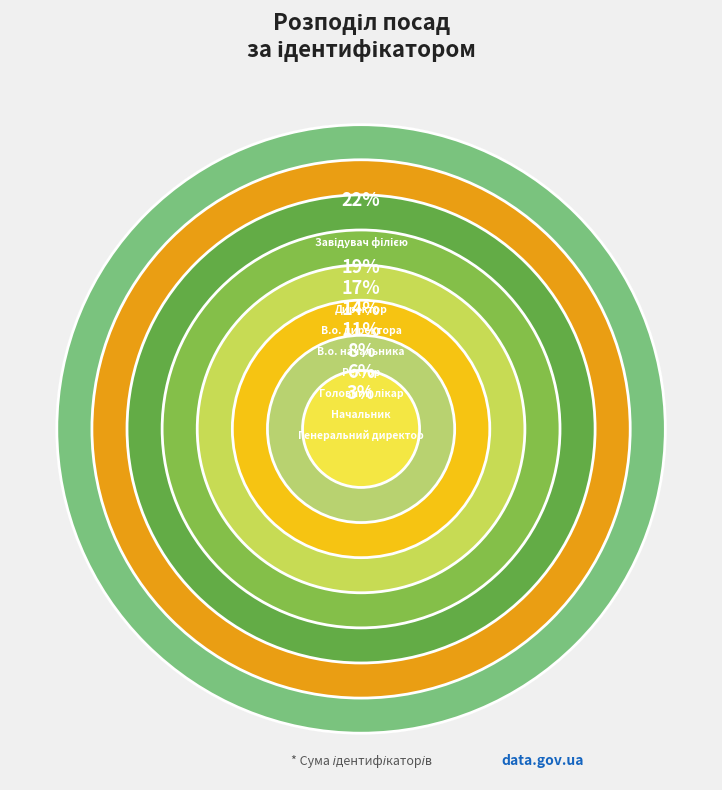

The Начальник slice represents 6% of the pie. True or false?

True